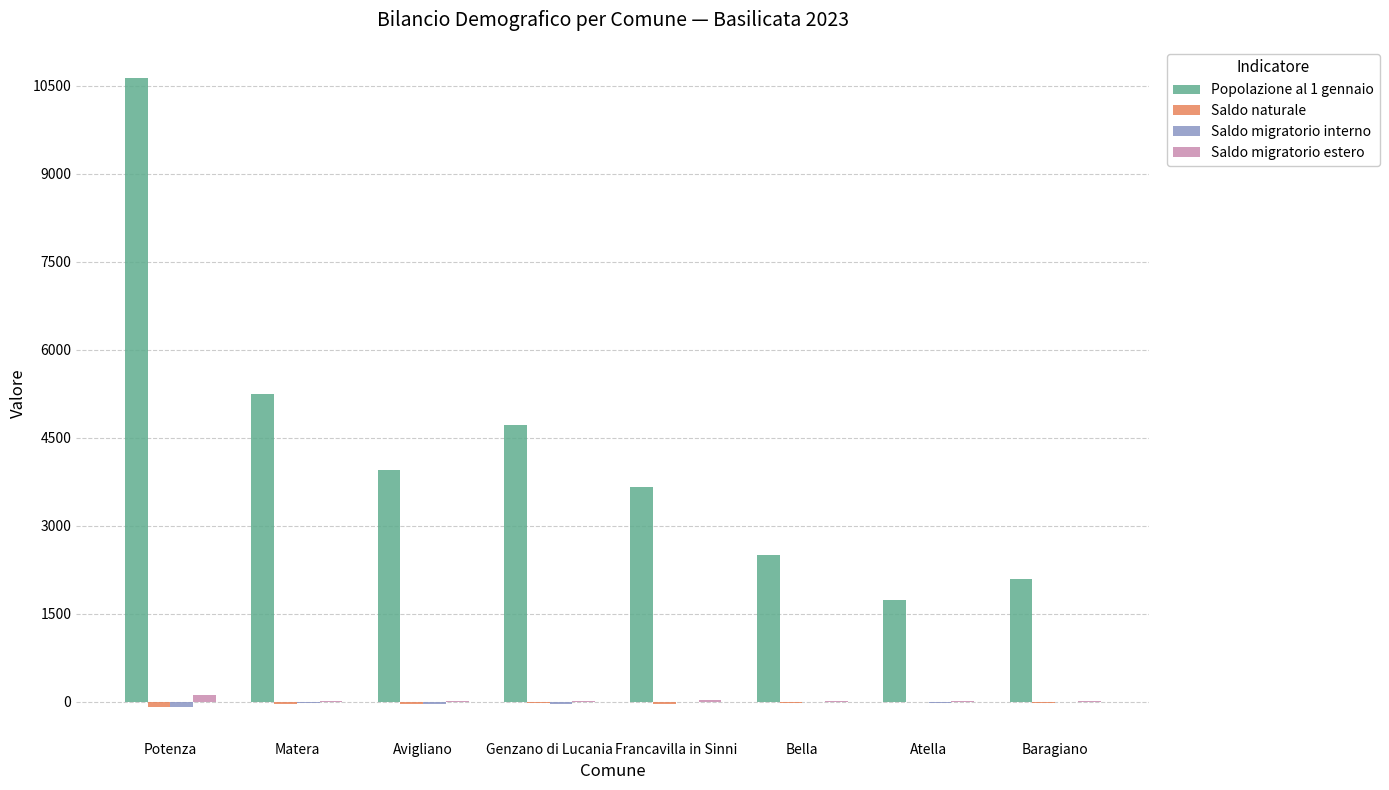

Count the number of data series in this chart.

4